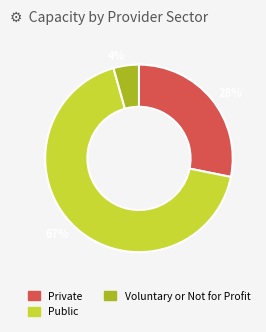

How many segments does this pie chart have?

3